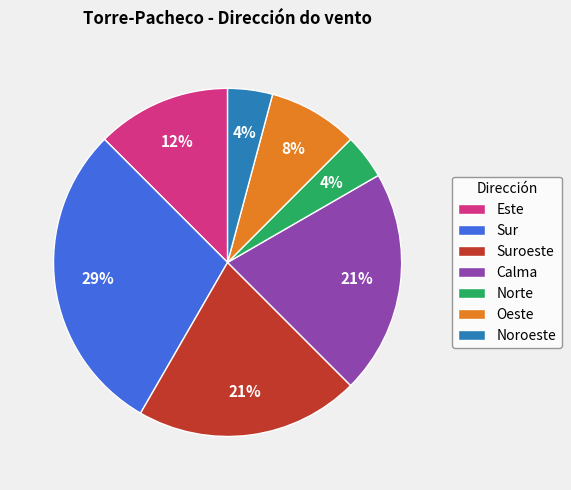

What is the ratio of the value at Suroeste to the value at Sur?

0.7